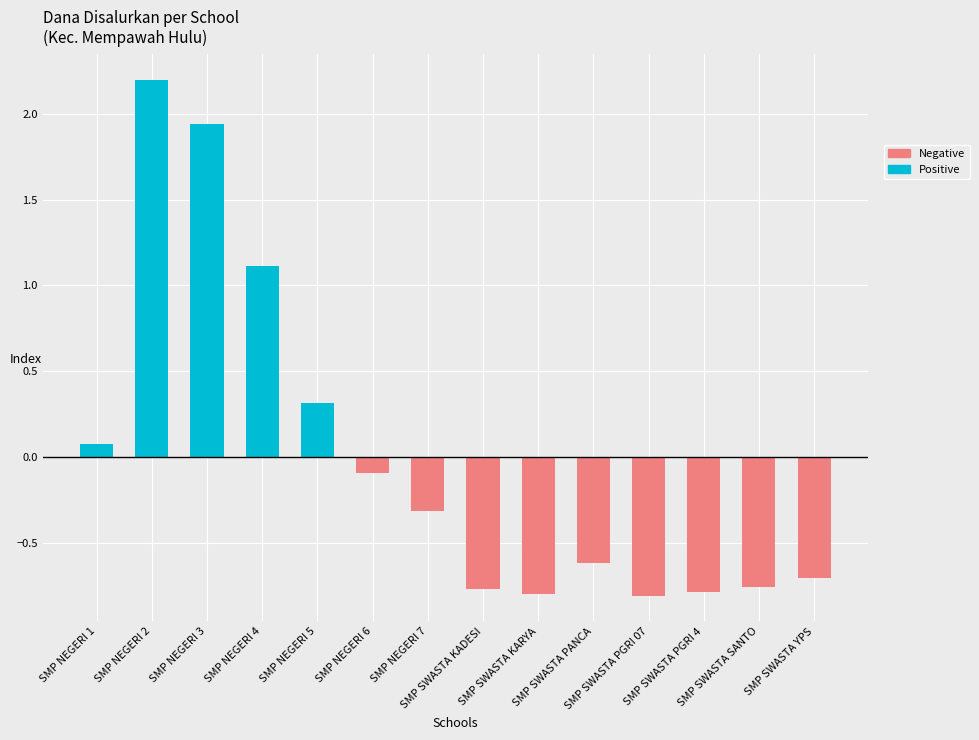

The value of Negative at SMP NEGERI 3 is 0.0. True or false?

True